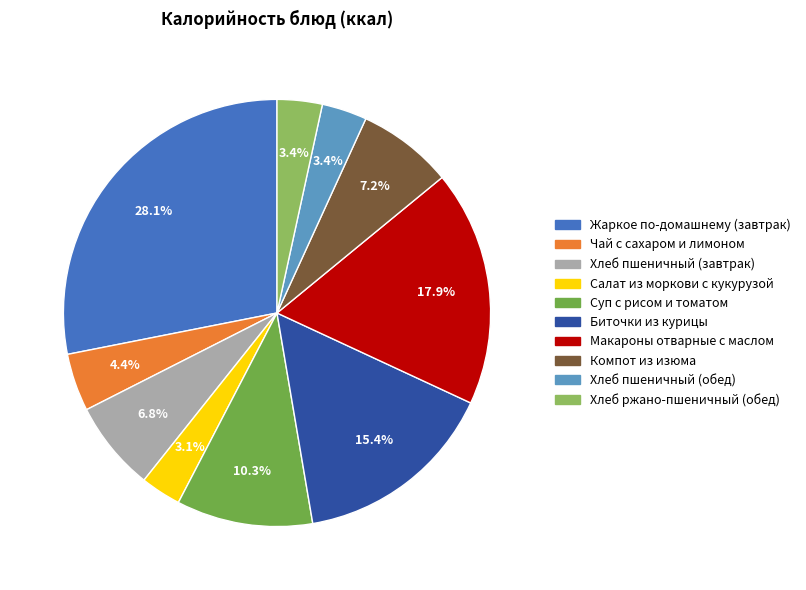

Count the number of slices in the pie.

10